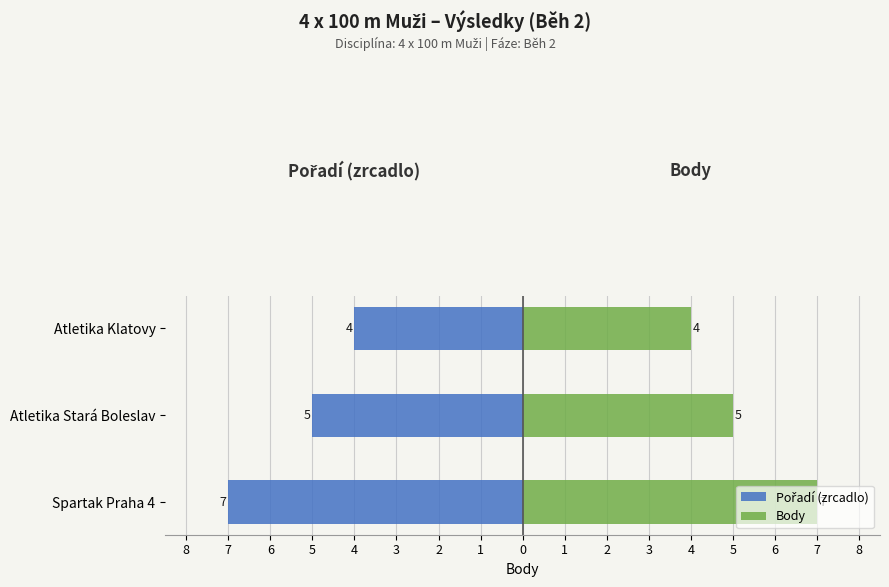

How many bars are there in each group?

2